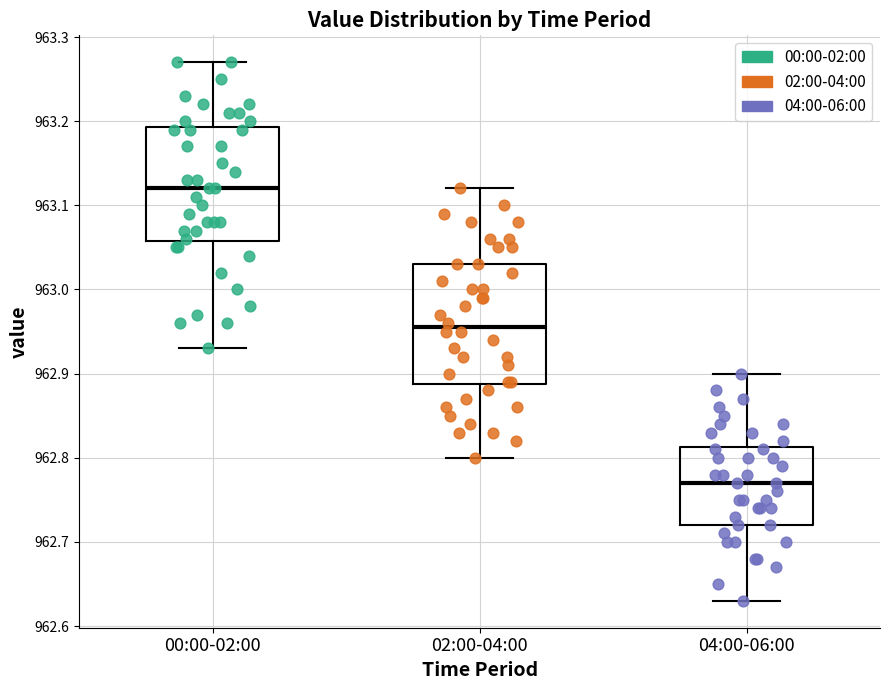

Reading left to right, read every box against the y-axis: the position of its median line, the range the box covers, and the ends of its whiskers. The values are not printed on the chart, so give them approximately, as read against the axis.

00:00-02:00: median 963.12, box 963.06 to 963.19, whiskers 962.93 to 963.27
02:00-04:00: median 962.96, box 962.89 to 963.03, whiskers 962.80 to 963.12
04:00-06:00: median 962.77, box 962.72 to 962.81, whiskers 962.63 to 962.90